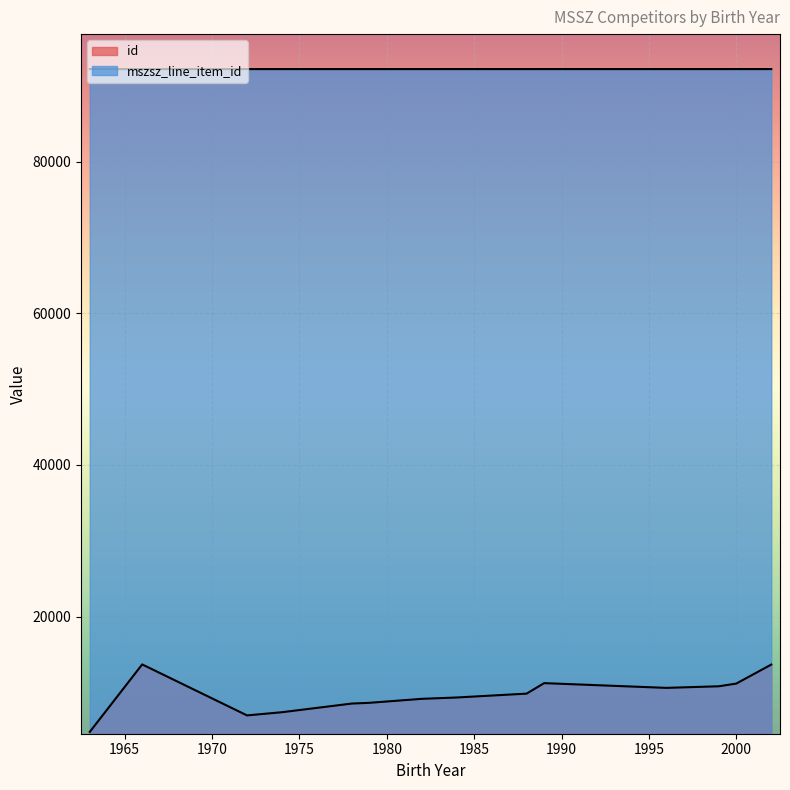

How many series are shown in this chart?

2